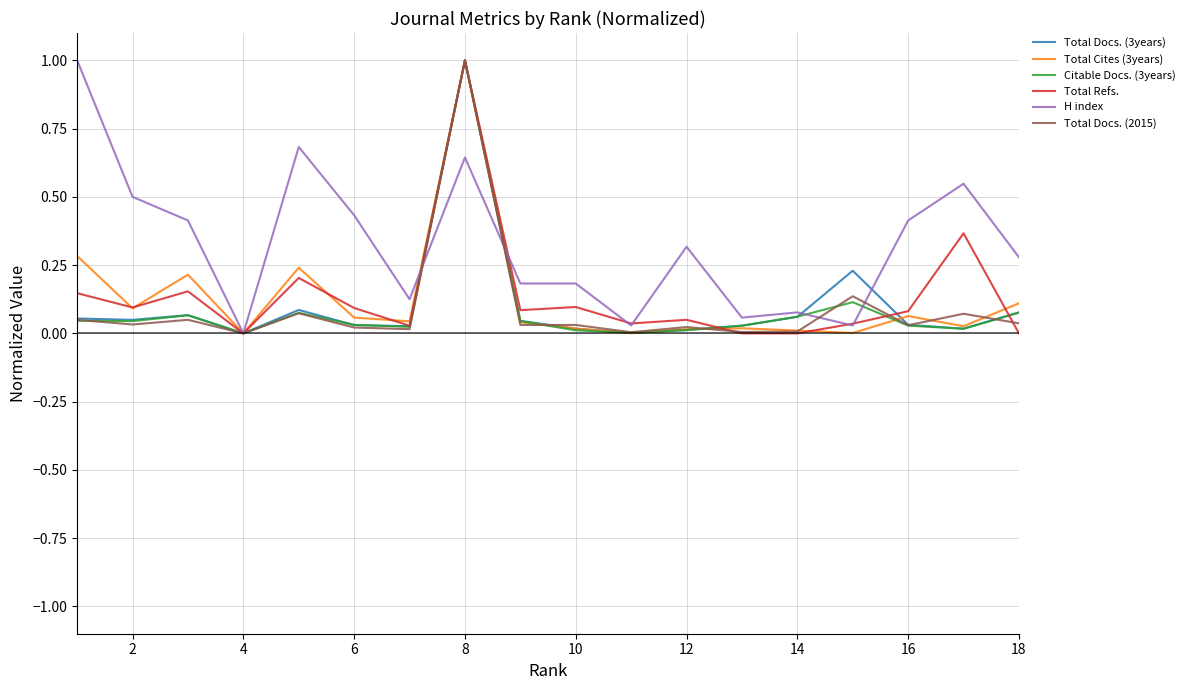

Which series has the largest total across all categories?

H index